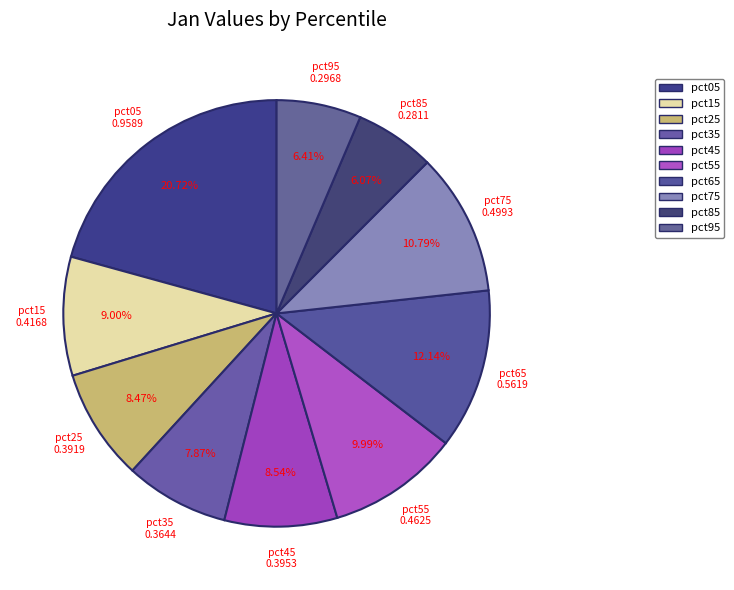

True or false: pct55 accounts for 10% of the total.

True